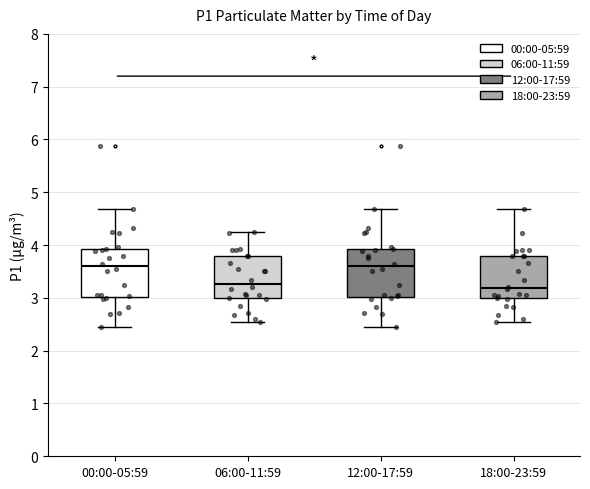

Where does the lower whisker of the box for 12:00-17:59 end on the y-axis? The values are not printed on the chart, so give them approximately, as read against the axis.

2.5